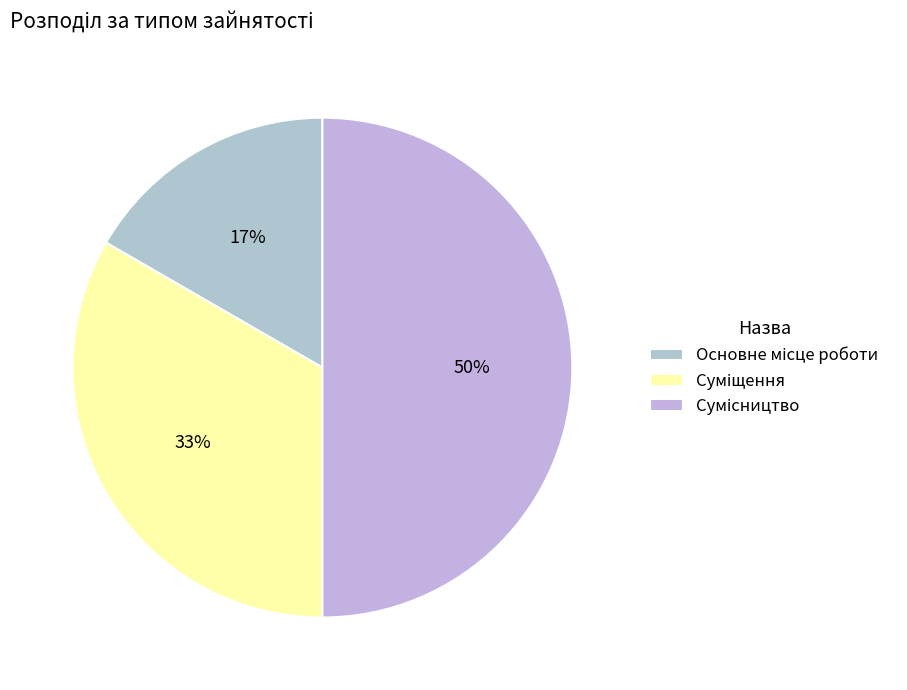

Combined, do Суміщення and Основне місце роботи account for over 50%?

No